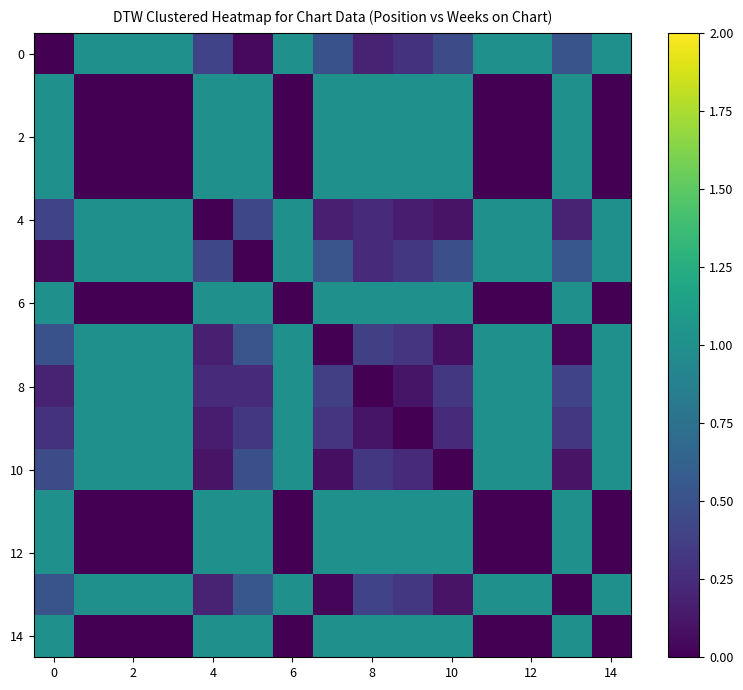

How many 2 values are between 0 and 1?

15